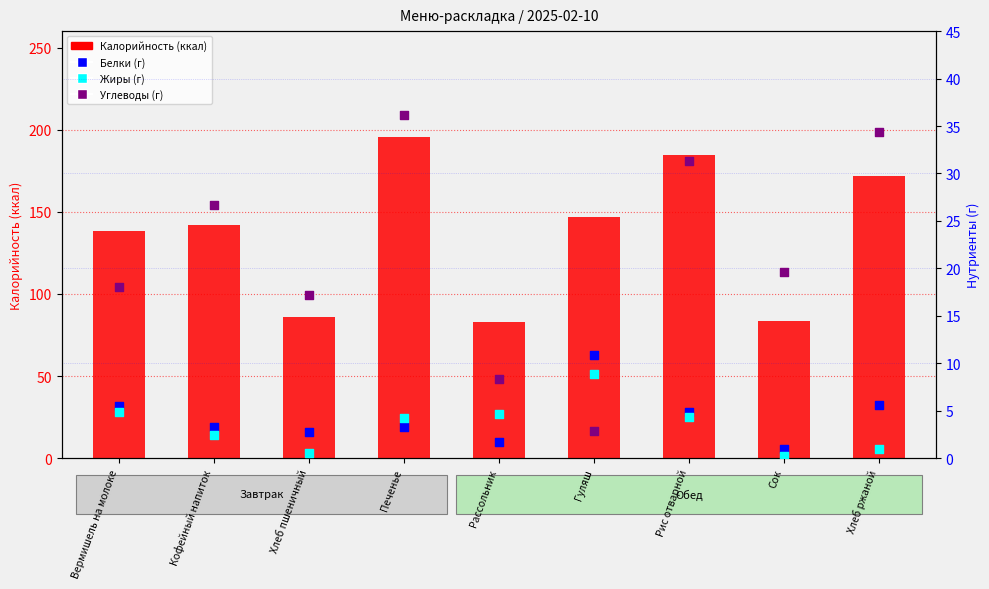

At which category is the sum across all series the highest?

Печенье